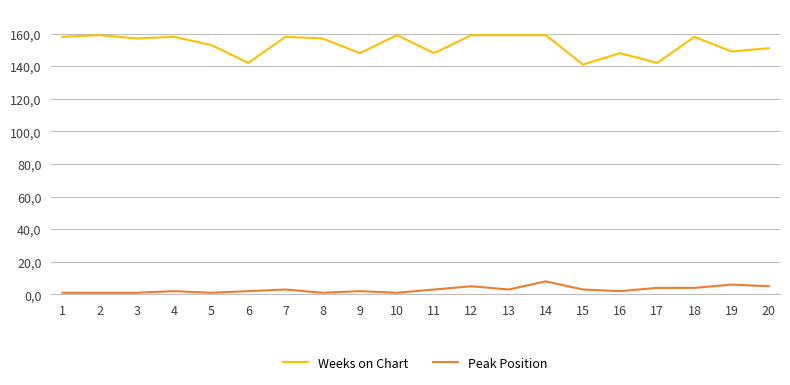

What are all the series names shown in the legend?

Weeks on Chart, Peak Position